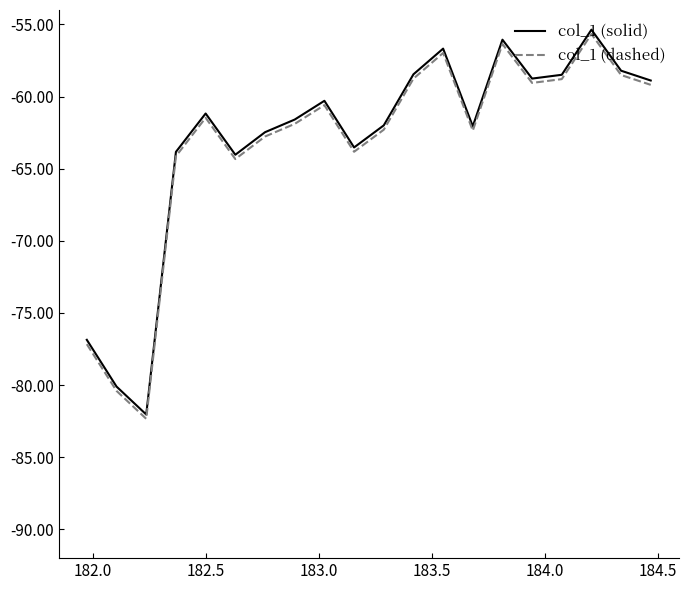

What is the maximum value shown in the chart?

-55.4